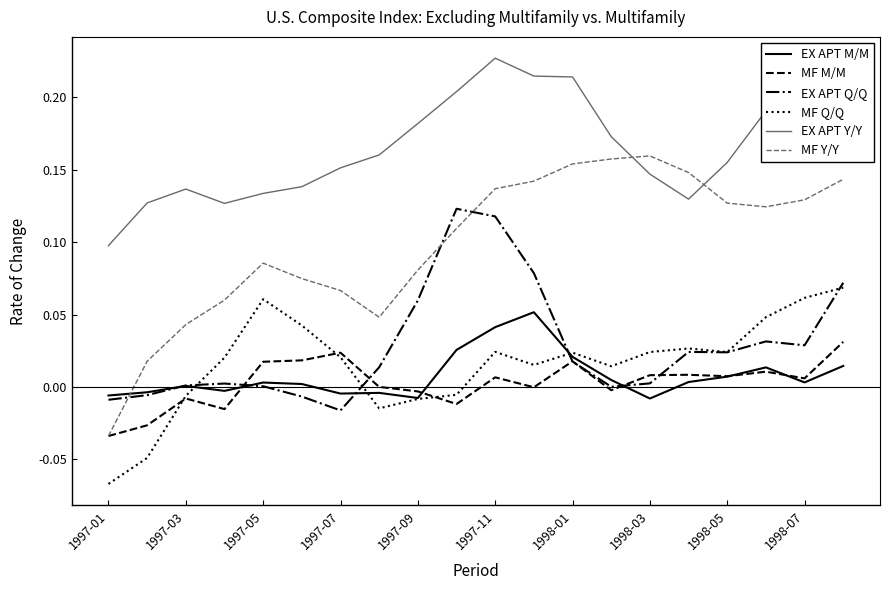

List the series in order of their peak value, highest first.

EX APT Y/Y, MF Y/Y, EX APT Q/Q, MF Q/Q, EX APT M/M, MF M/M